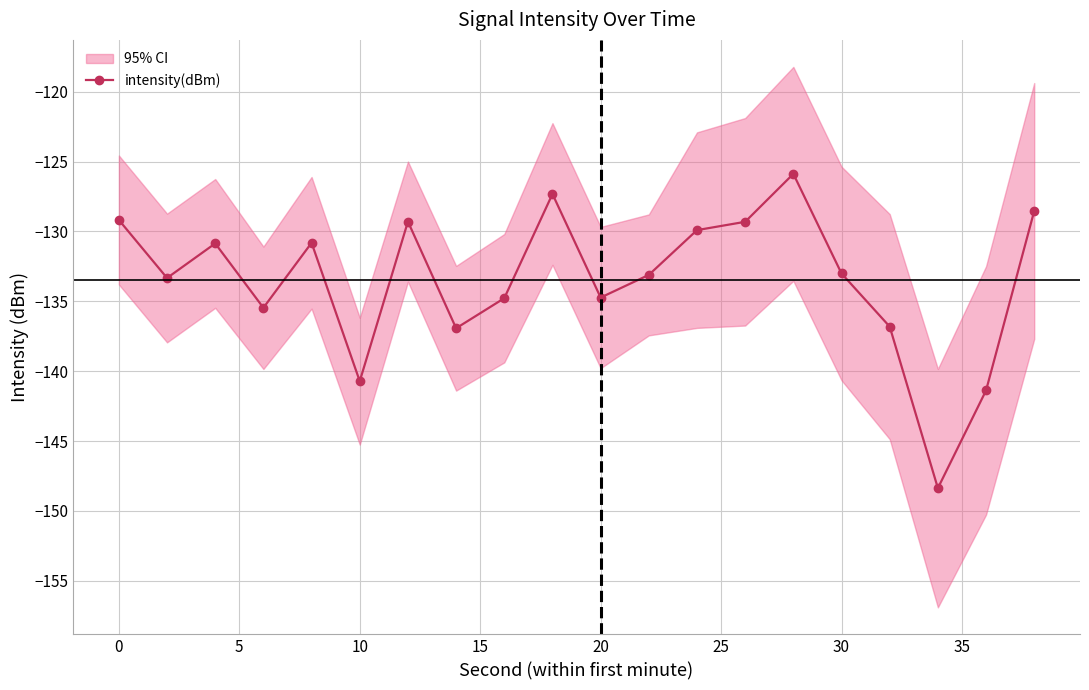

What is the maximum value shown in the chart?

-125.9